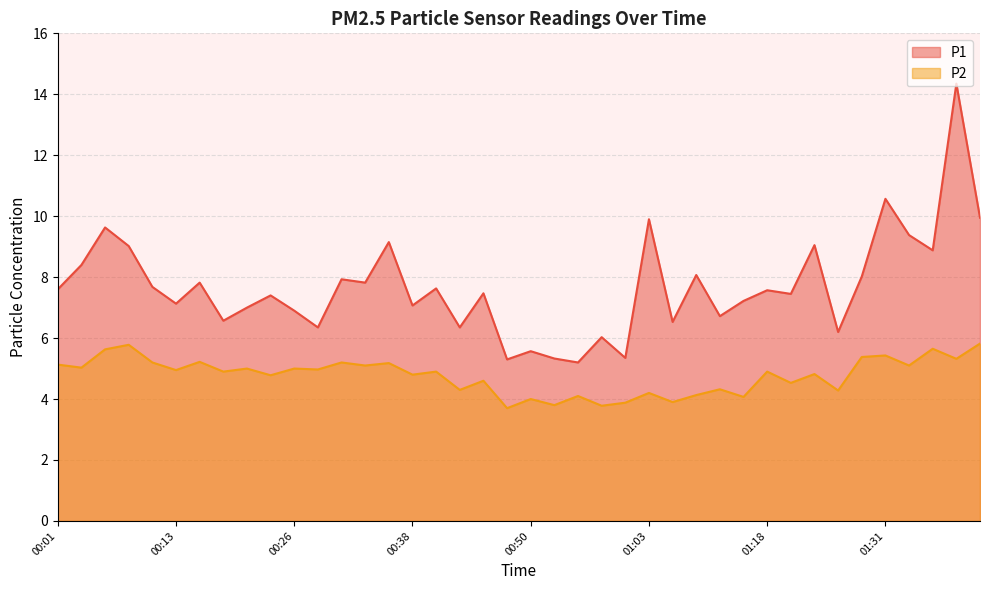

Is it true that P2 equals 2.8 at 01:26?

False